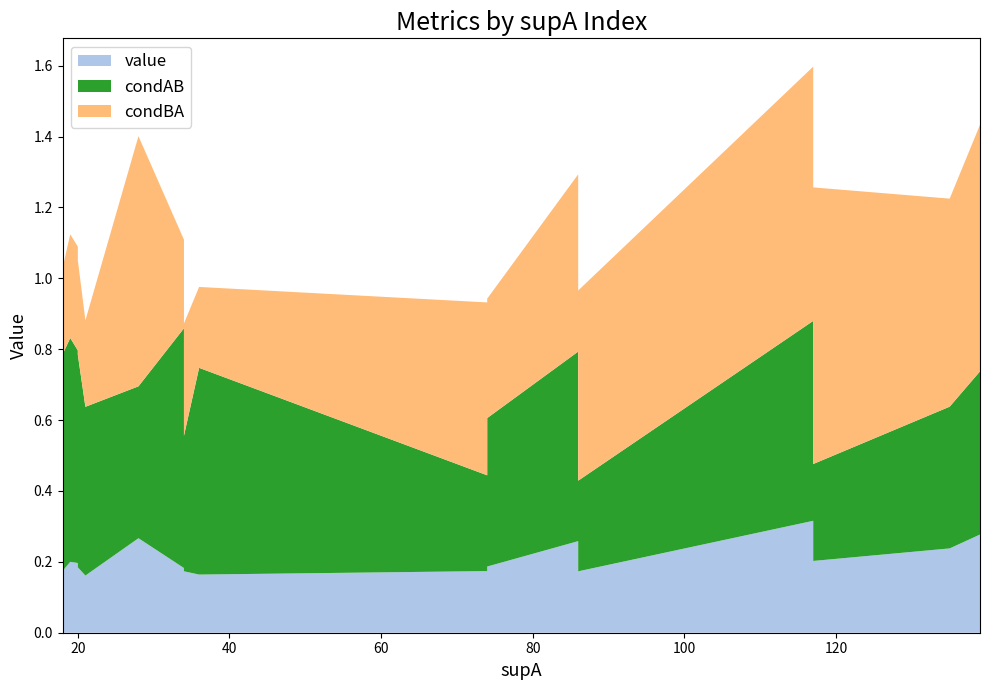

Reading right to left, extract all data points from this chart.

value: 18=0.2	17=0.2	16=0.2	15=0.2	14=0.2	13=0.2	12=0.2	11=0.2	10=0.2	9=0.2	8=0.2	7=0.2	6=0.2	5=0.2	4=0.2	3=0.3	2=0.3	1=0.3	0=0.3
condAB: 18=0.5	17=0.6	16=0.2	15=0.3	14=0.4	13=0.3	12=0.6	11=0.7	10=0.6	9=0.4	8=0.6	7=0.6	6=0.3	5=0.7	4=0.4	3=0.5	2=0.4	1=0.5	0=0.6
condBA: 18=0.2	17=0.2	16=0.8	15=0.5	14=0.3	13=0.5	12=0.2	11=0.2	10=0.3	9=0.3	8=0.3	7=0.3	6=0.8	5=0.3	4=0.6	3=0.5	2=0.7	1=0.7	0=0.7